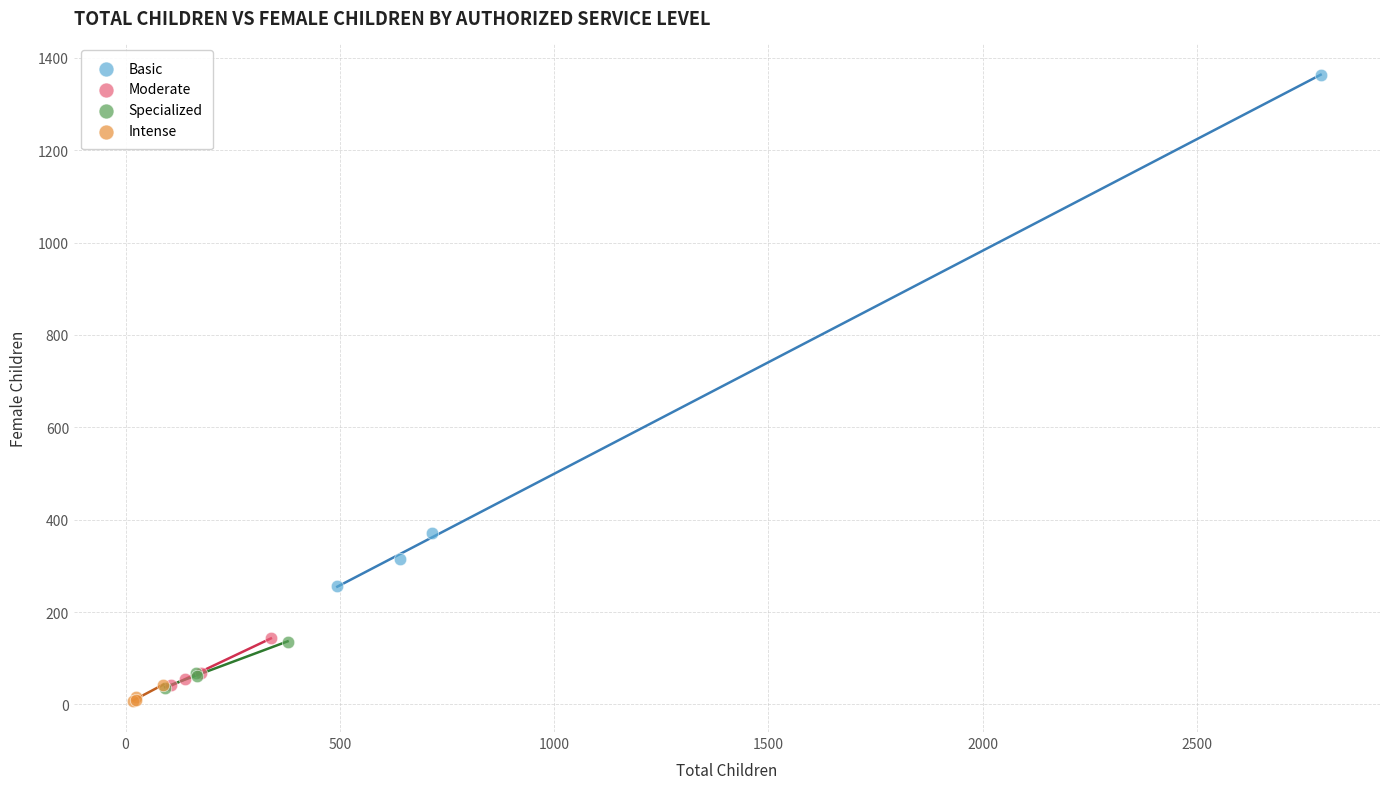

Which series reaches the maximum Y coordinate?

Basic